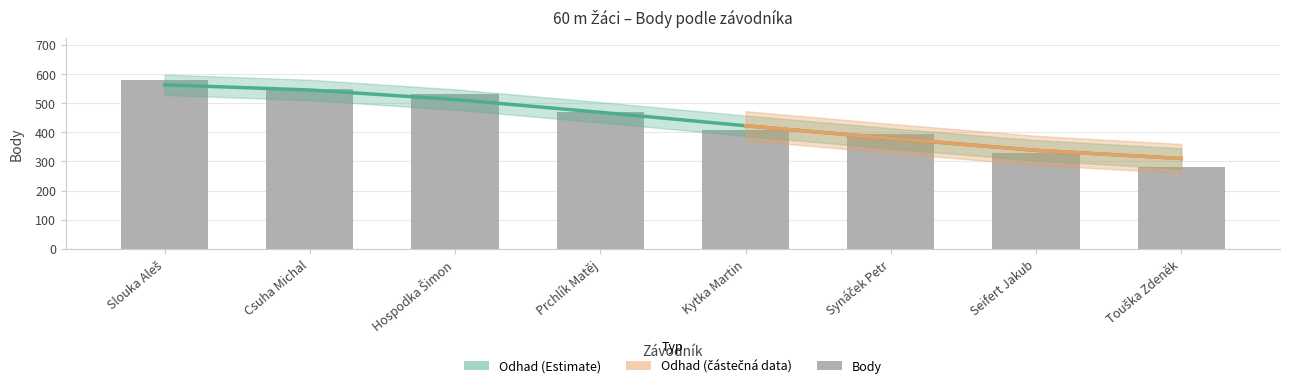

What is the change in value from Hospodka Šimon to Prchlík Matěj?

-63